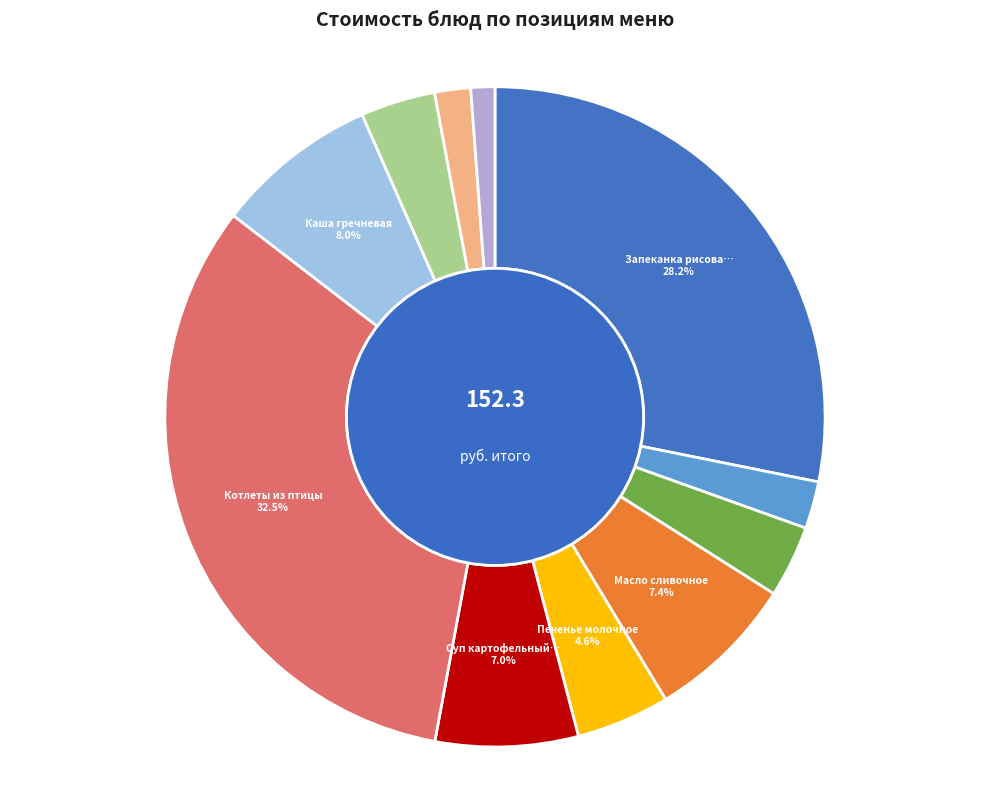

To the nearest percent, what is the difference between the largest and smallest slice percentages?

31%